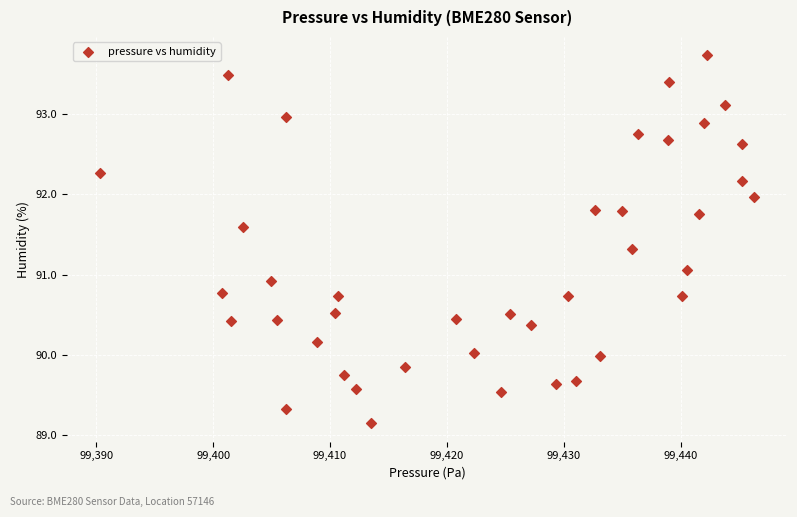

What is the range of X values (max minus min)?

56.0